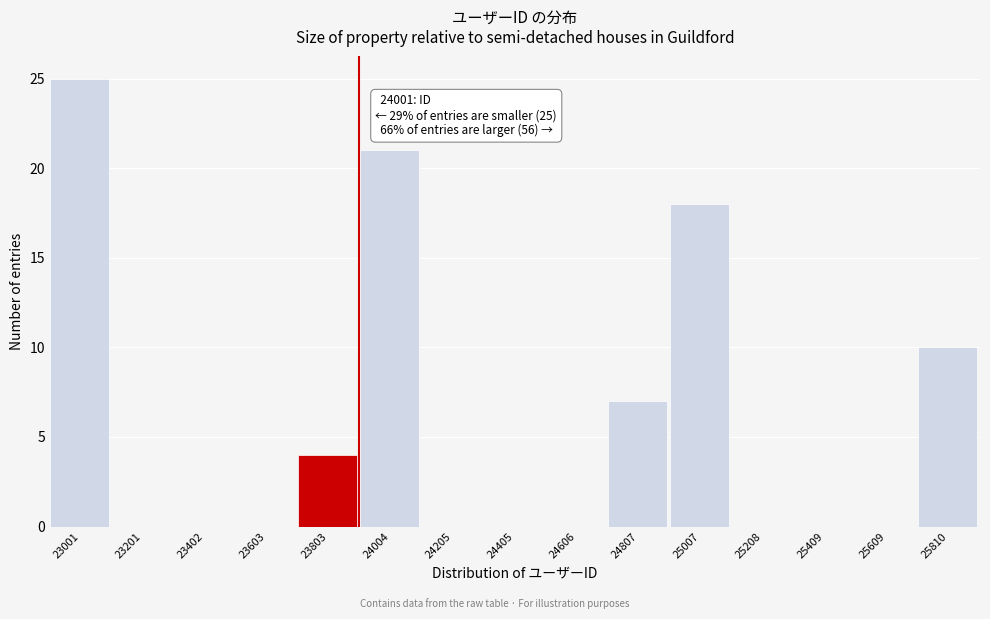

Reading left to right, what are all the values shown in this chart?

23001=25	23201=0	23402=0	23603=0	23803=4	24004=21	24205=0	24405=0	24606=0	24807=7	25007=18	25208=0	25409=0	25609=0	25810=10